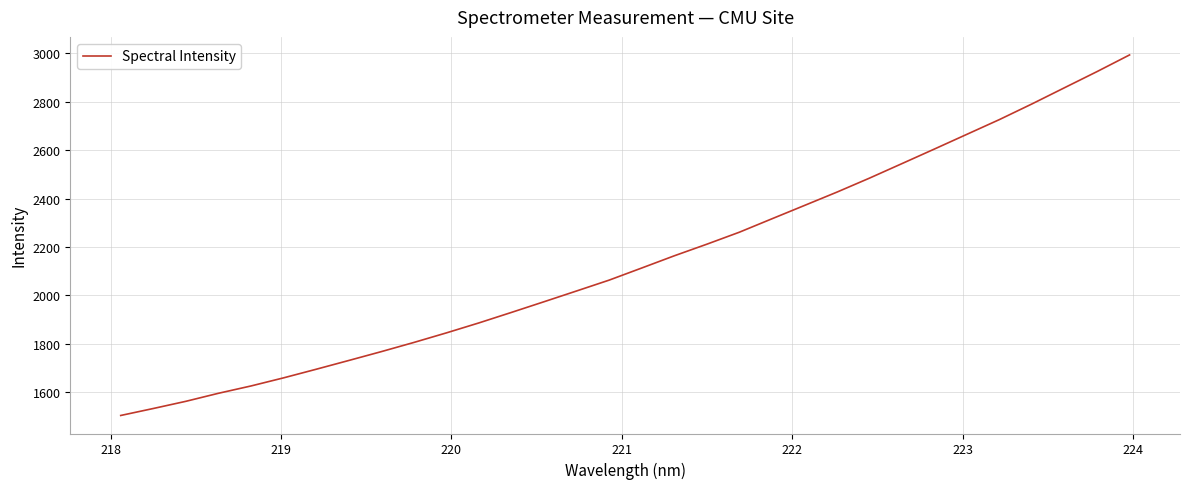

What is the difference between the maximum and minimum values?

1491.1